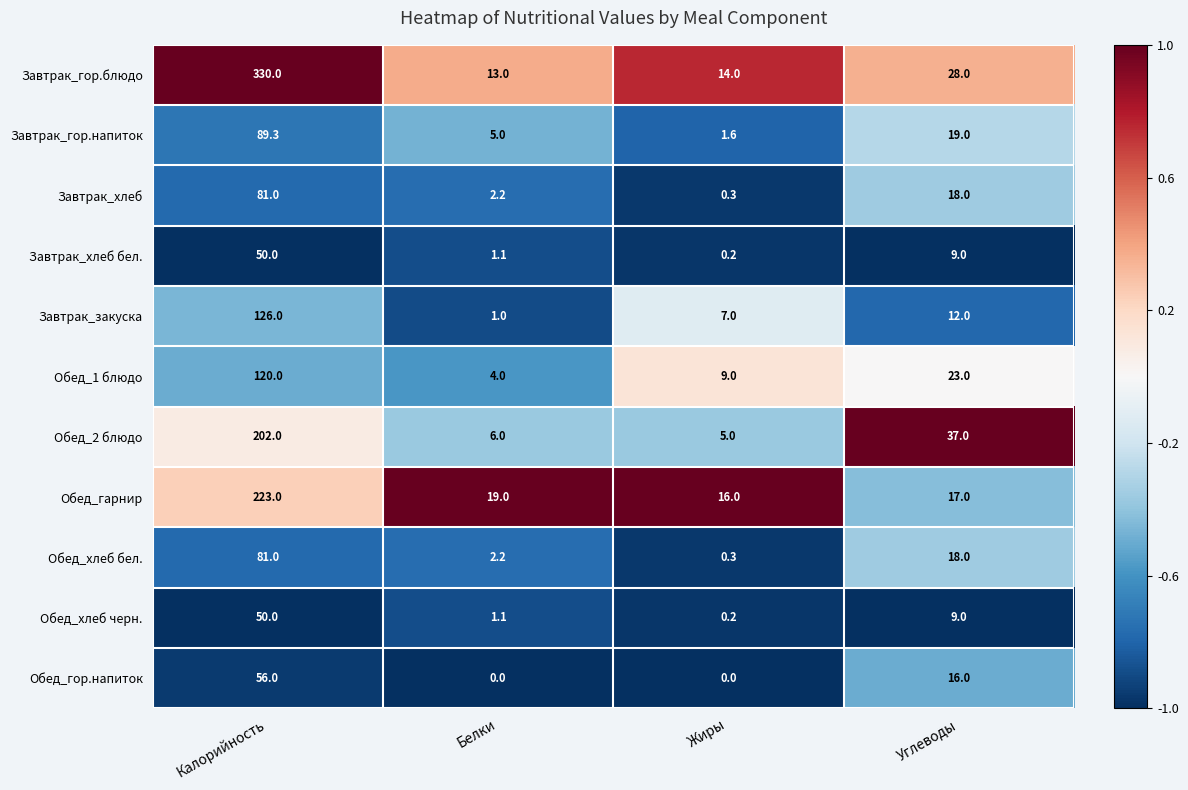

Rank the categories by Обед_2 блюдо value from lowest to highest.

Жиры, Белки, Углеводы, Калорийность